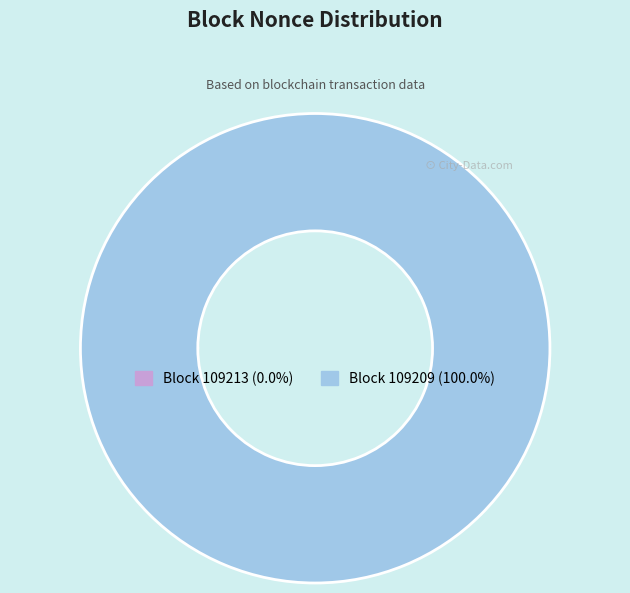

Is there any slice that represents more than half of the pie?

Yes